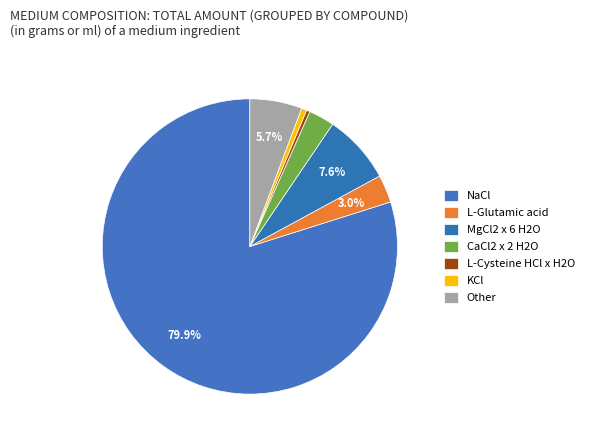

Rank the categories by value from highest to lowest.

NaCl, MgCl2 x 6 H2O, Other, L-Glutamic acid, CaCl2 x 2 H2O, KCl, L-Cysteine HCl x H2O